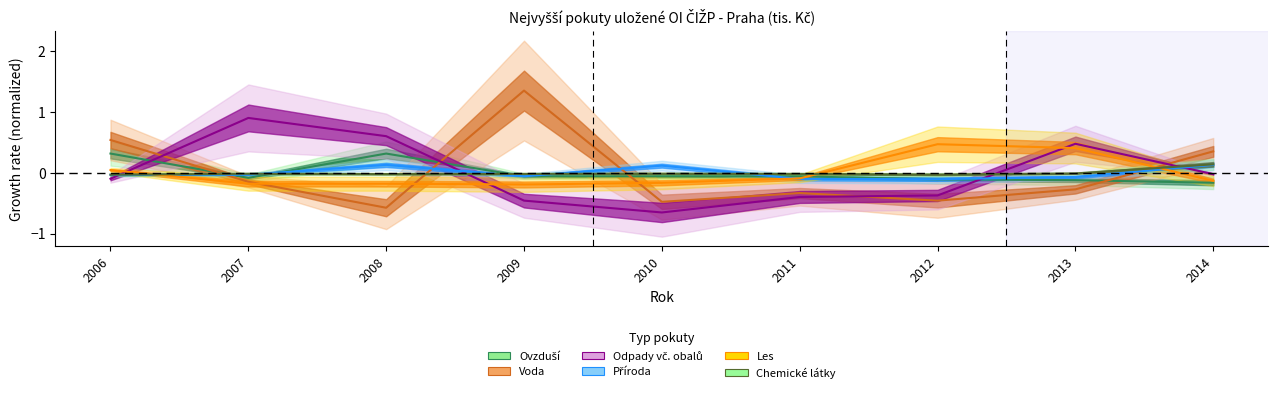

Is it true that Les equals 0.0 at 2006?

False